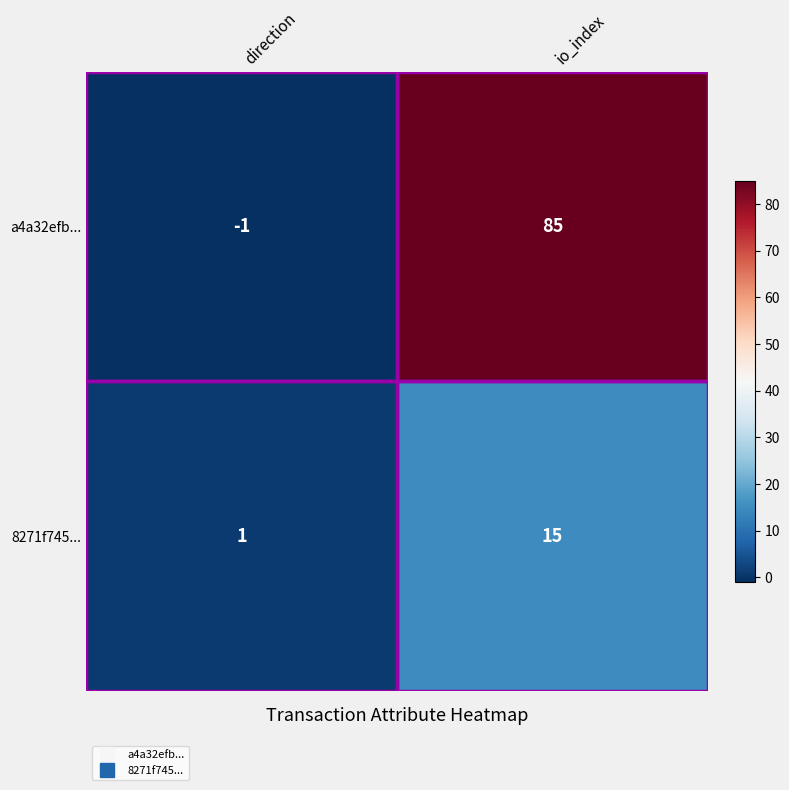

Rank the series by their maximum value, from highest to lowest.

a4a32efb..., 8271f745...